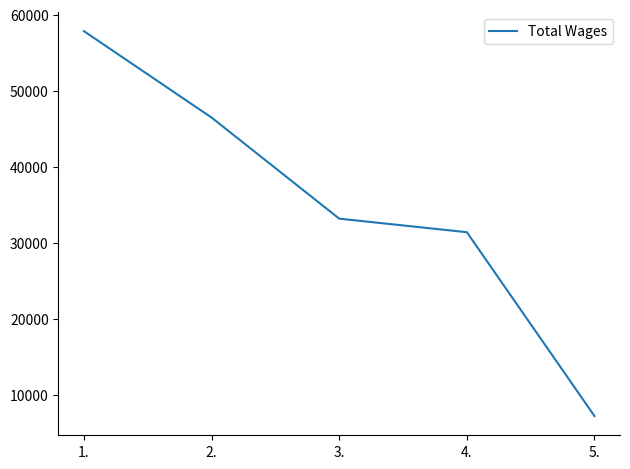

True or false: the data shows 46494 at 2..

True